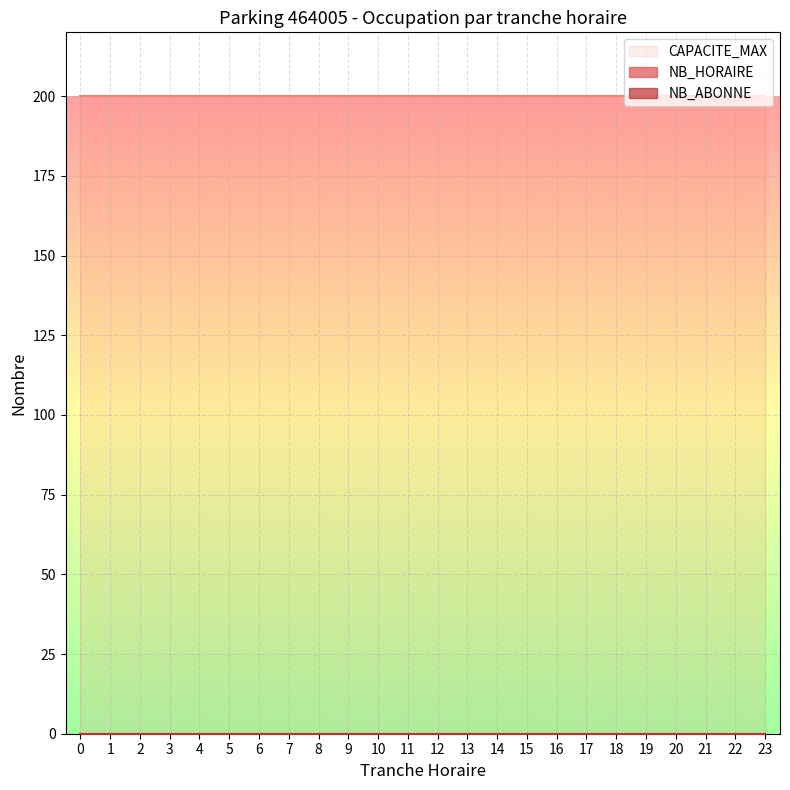

True or false: CAPACITE_MAX has more than 2 interior local peaks.

False